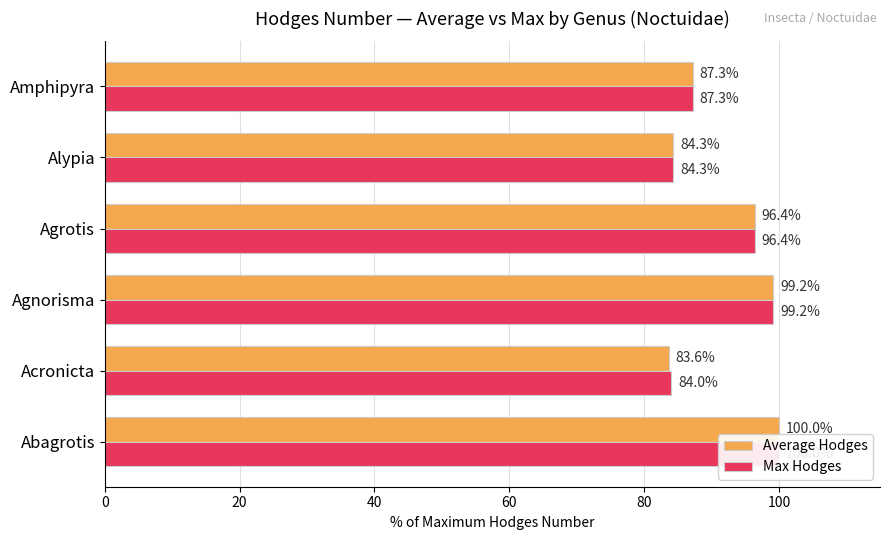

What is the difference between the maximum and minimum values in the Average Hodges series?

16.4